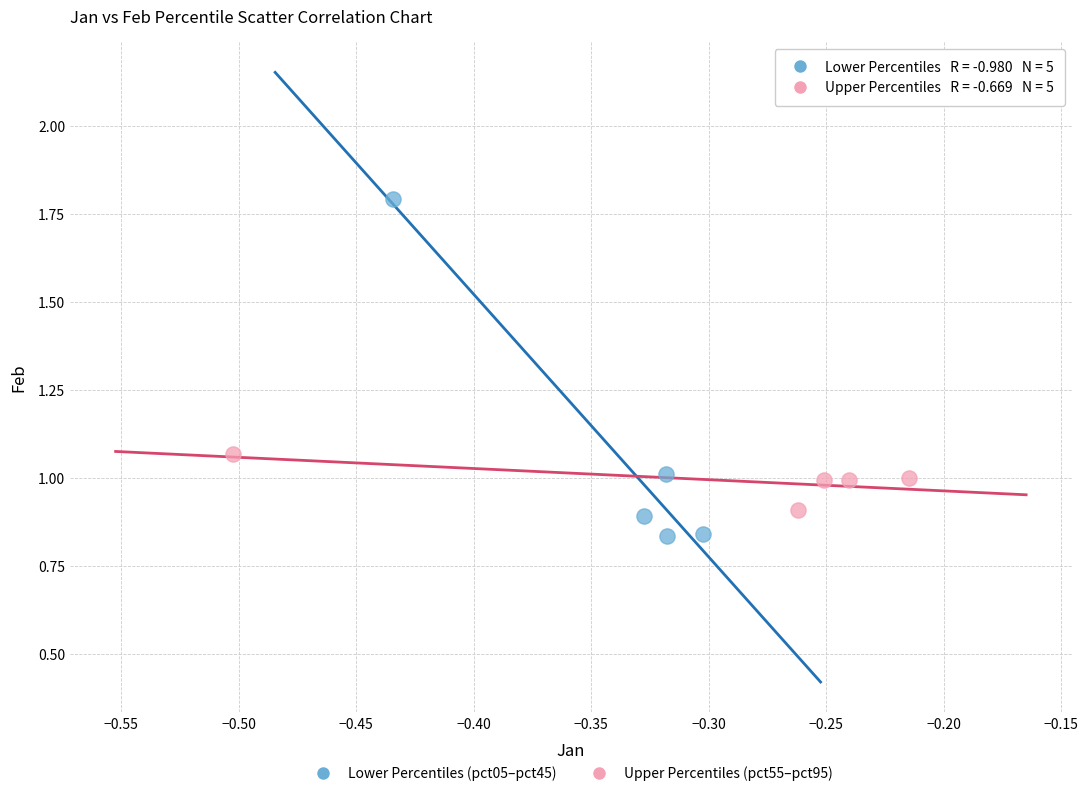

Which series has the largest Y range (max minus min)?

Lower Percentiles (pct05–pct45)